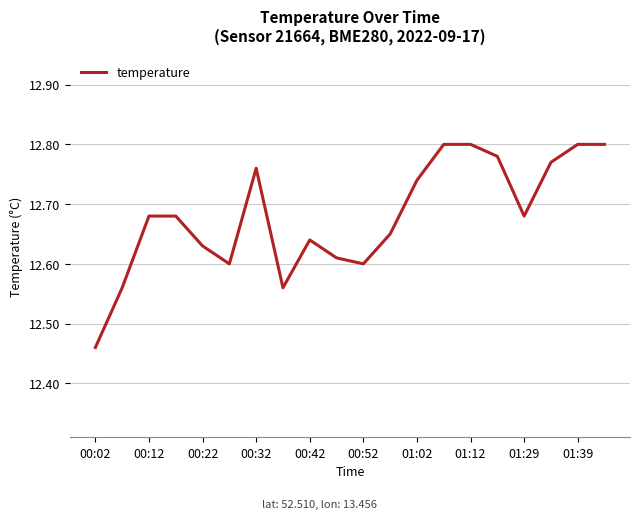

Does the chart have visible grid lines?

Yes